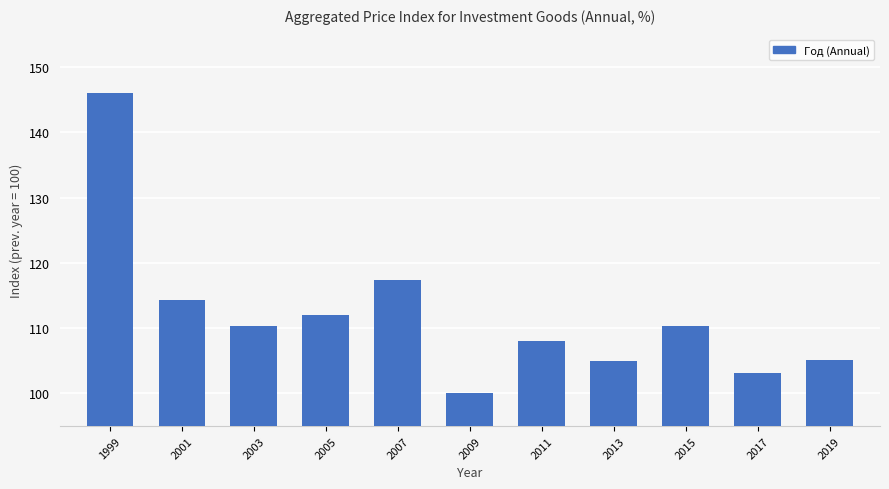

What is the sum of the values at 2005 and 2011?

220.1